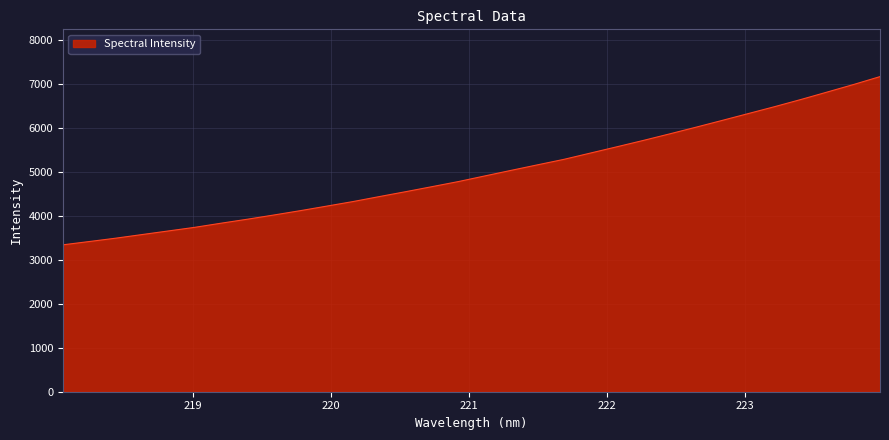

What is the maximum value shown in the chart?

7171.6